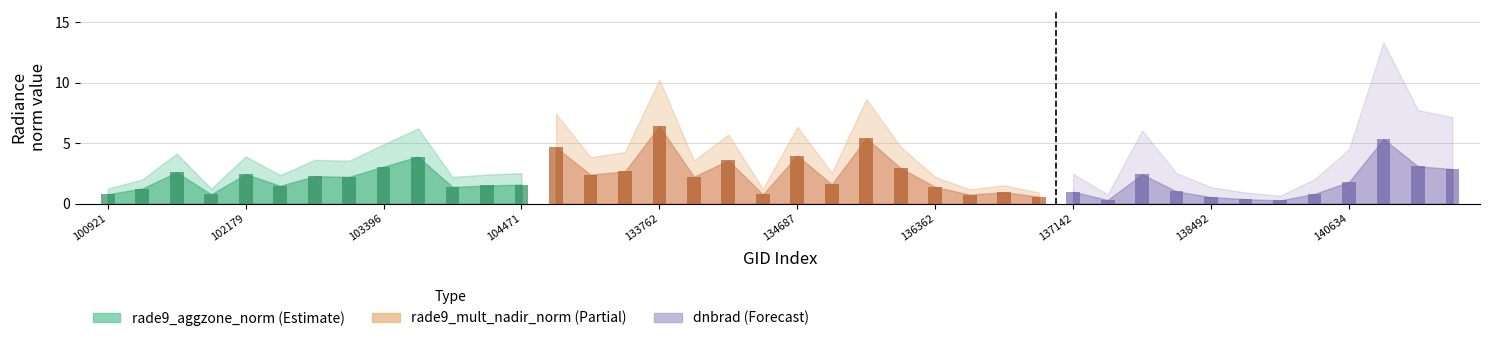

What is the difference between the second highest and minimum values in the rade9_aggzone_norm series?

4.2